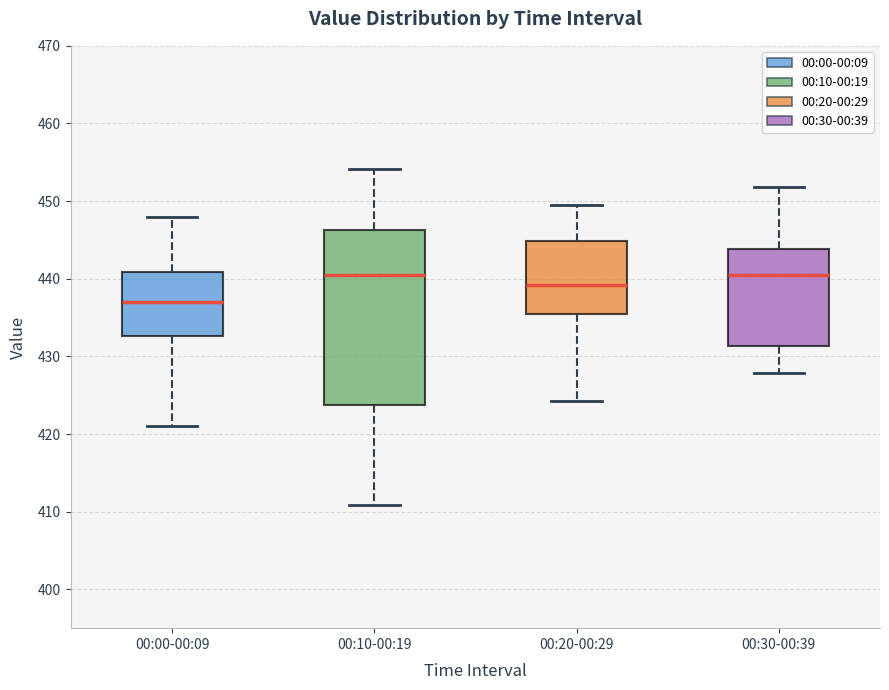

Comparing the boxes themselves (not the whiskers), which one is the tallest?

00:10-00:19